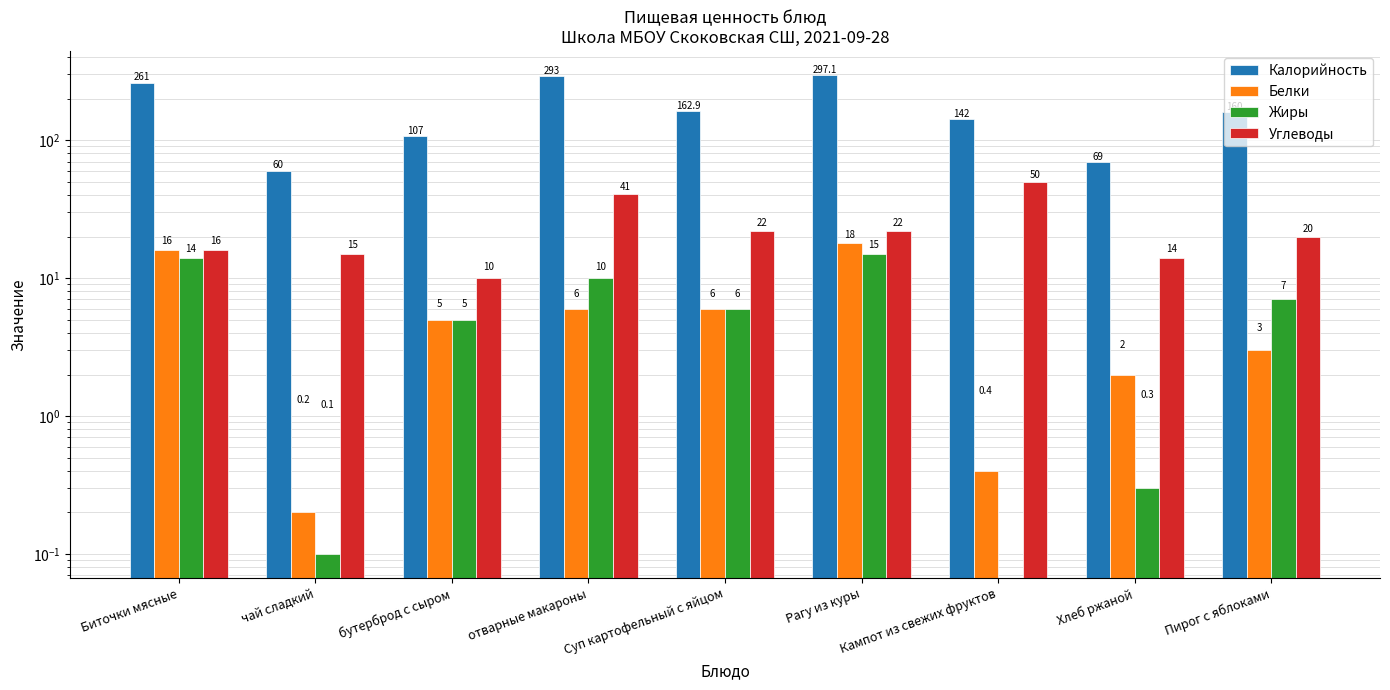

Between чай сладкий and Биточки мясные, which is larger?

Биточки мясные